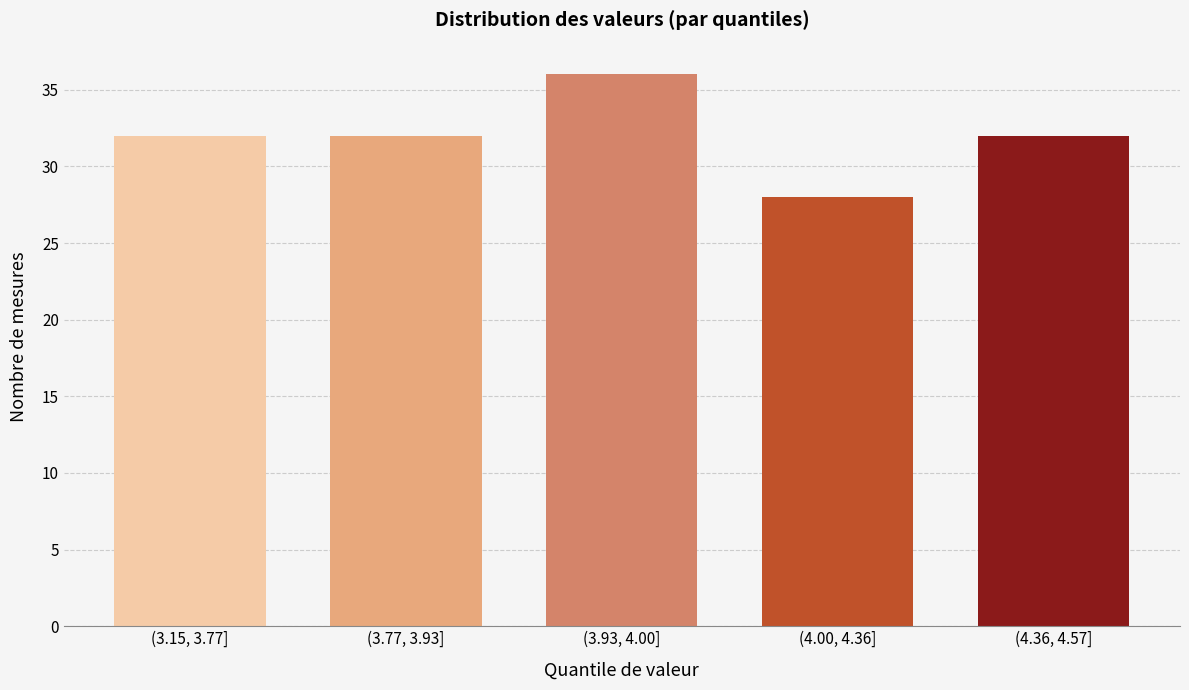

Reading left to right, what are all the values shown in this chart?

(3.15, 3.77]=32	(3.77, 3.93]=32	(3.93, 4.00]=36	(4.00, 4.36]=28	(4.36, 4.57]=32